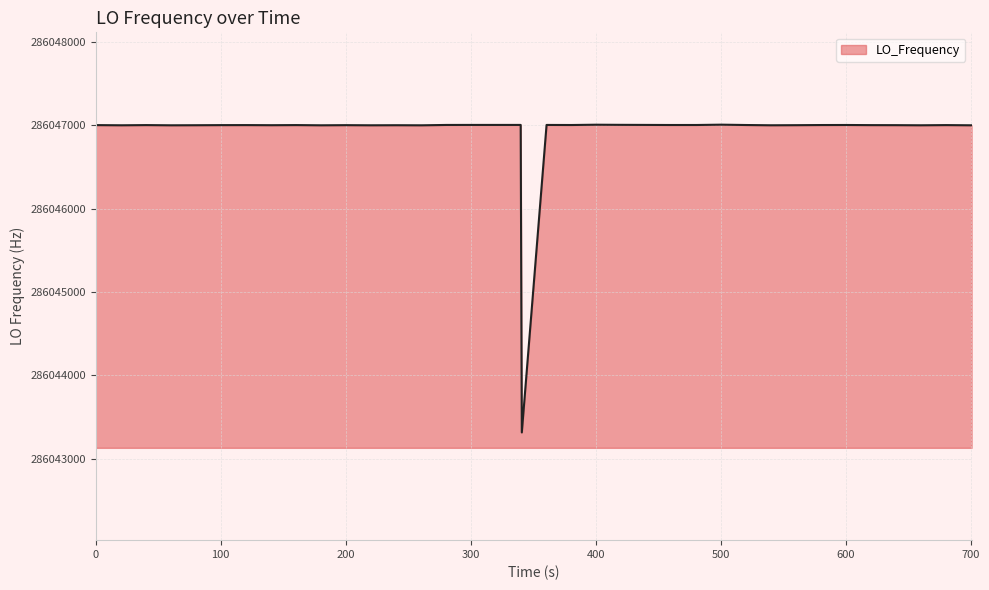

What is the difference between the maximum and minimum values?

3689.6